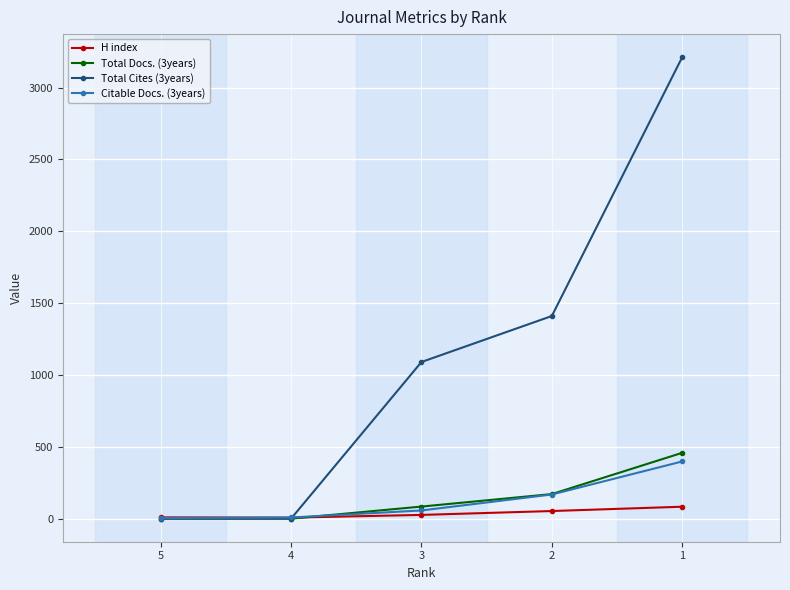

After their last crossing, which series has the higher values: Total Docs. (3years) or H index?

Total Docs. (3years)